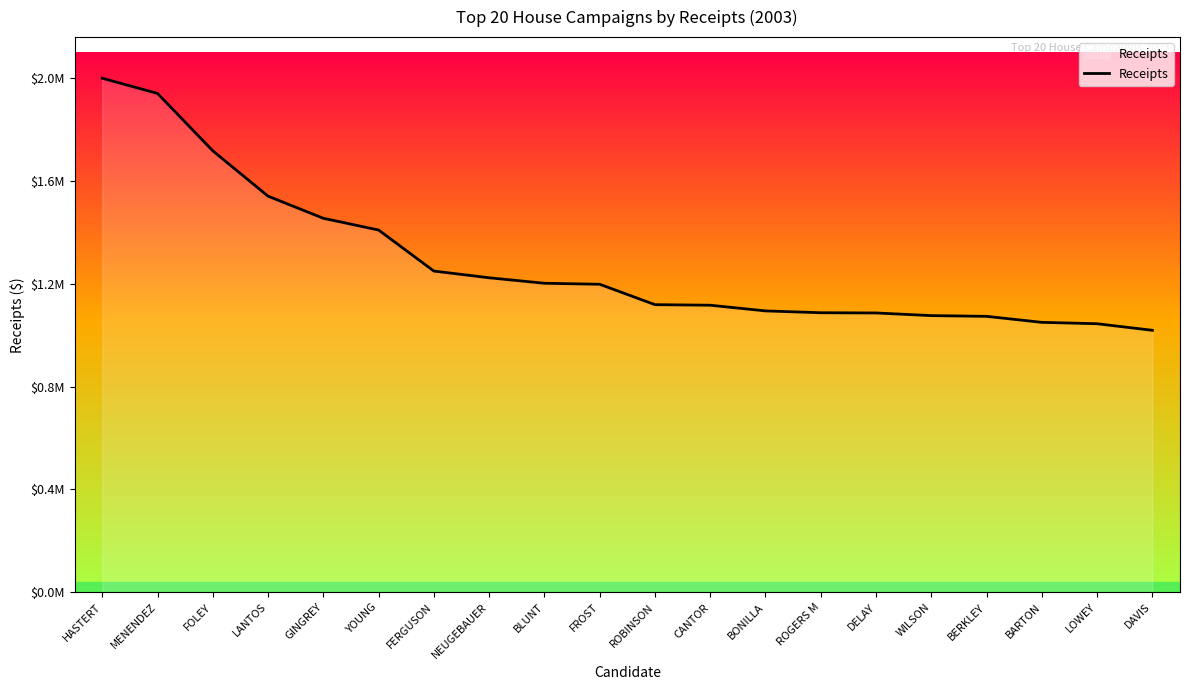

Does the chart have visible grid lines?

No